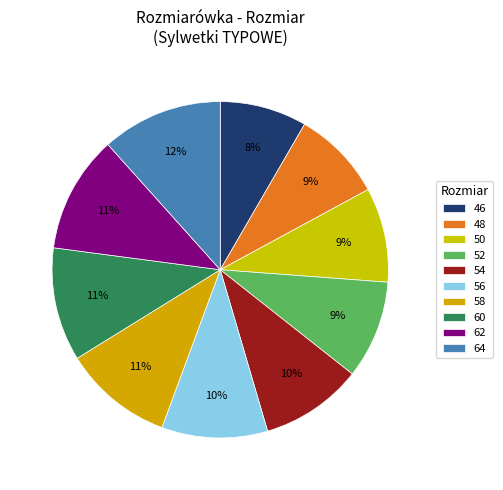

What percentage do 60 and 64 together represent?

22.5%